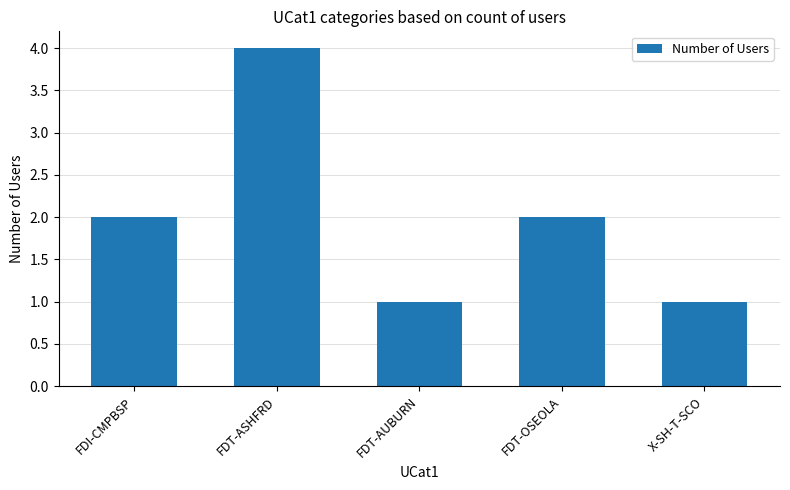

What is the sum of all values?

10